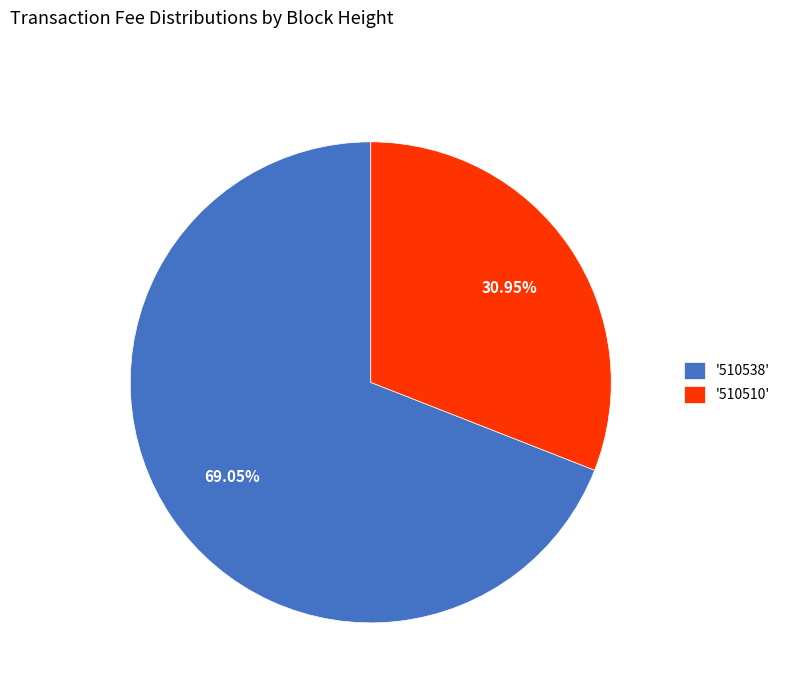

Rank the categories by value from lowest to highest.

'510510', '510538'